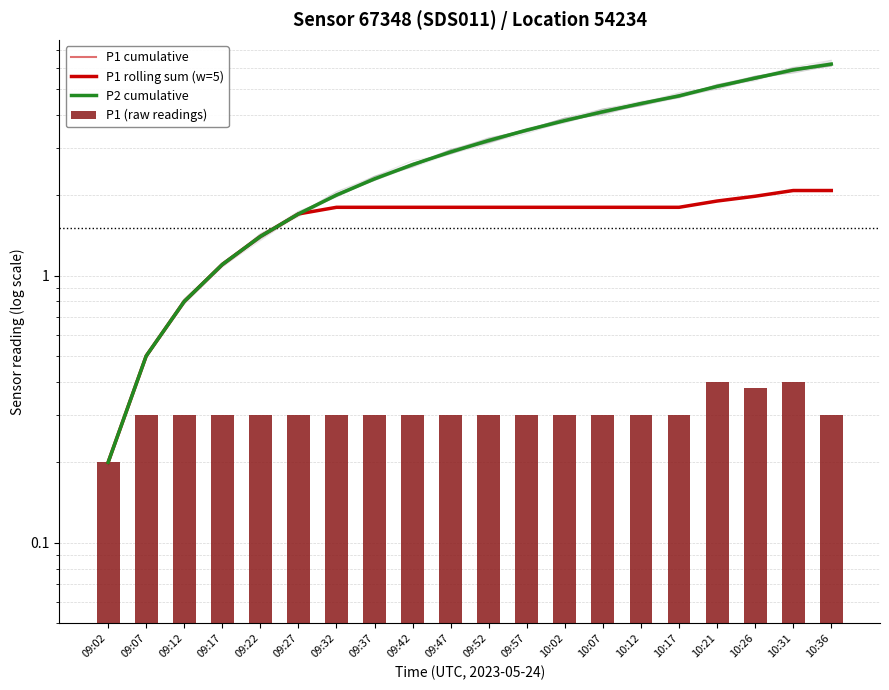

Is it true that P1 cumulative equals 4.7 at 10:17?

True